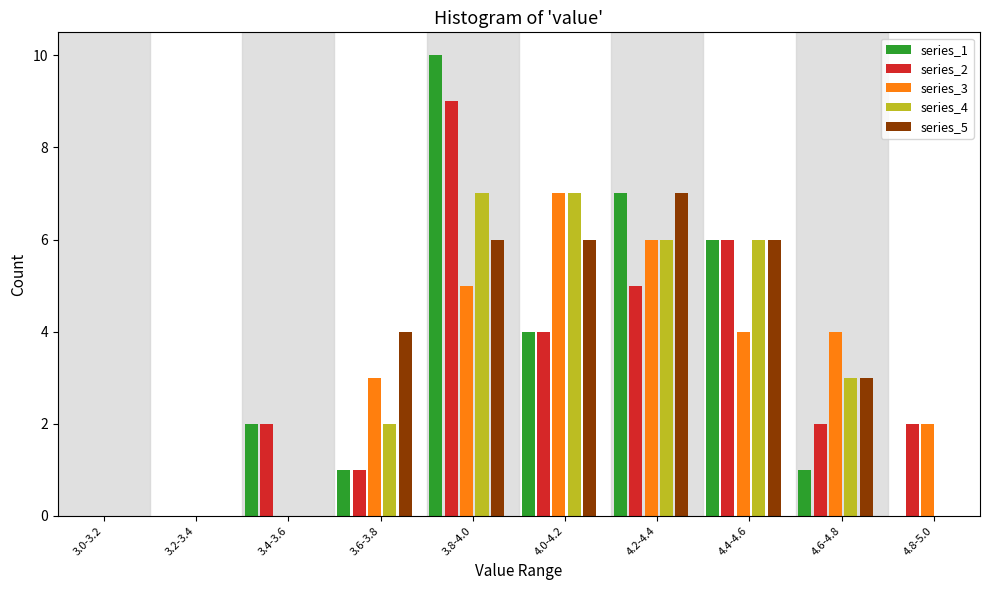

Between 3.8-4.0 and 4.4-4.6, which series saw the biggest shift?

series_1